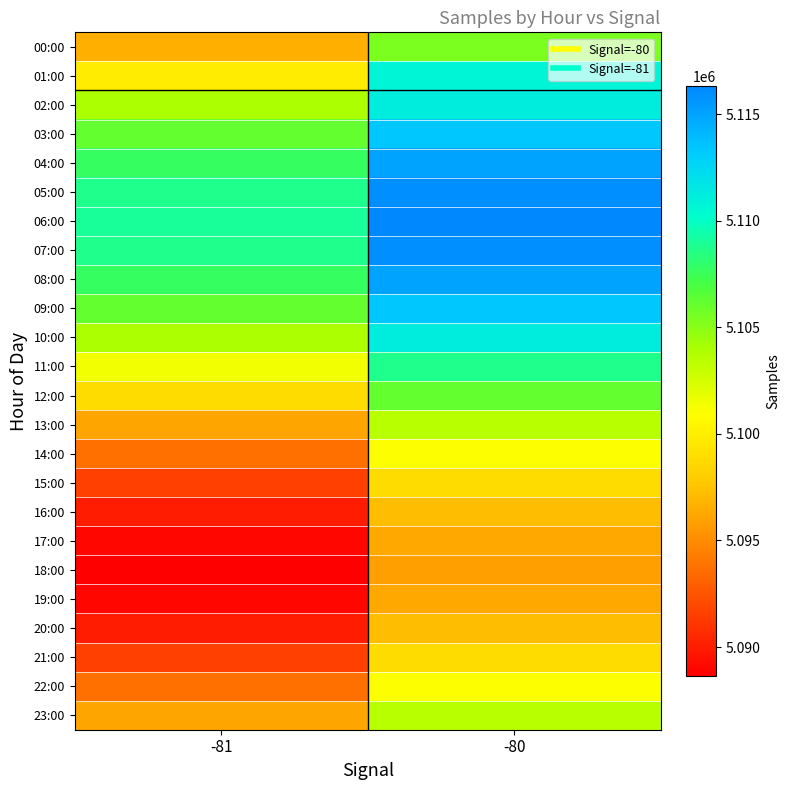

What is the difference between the highest and lowest values at -81?

20395.4